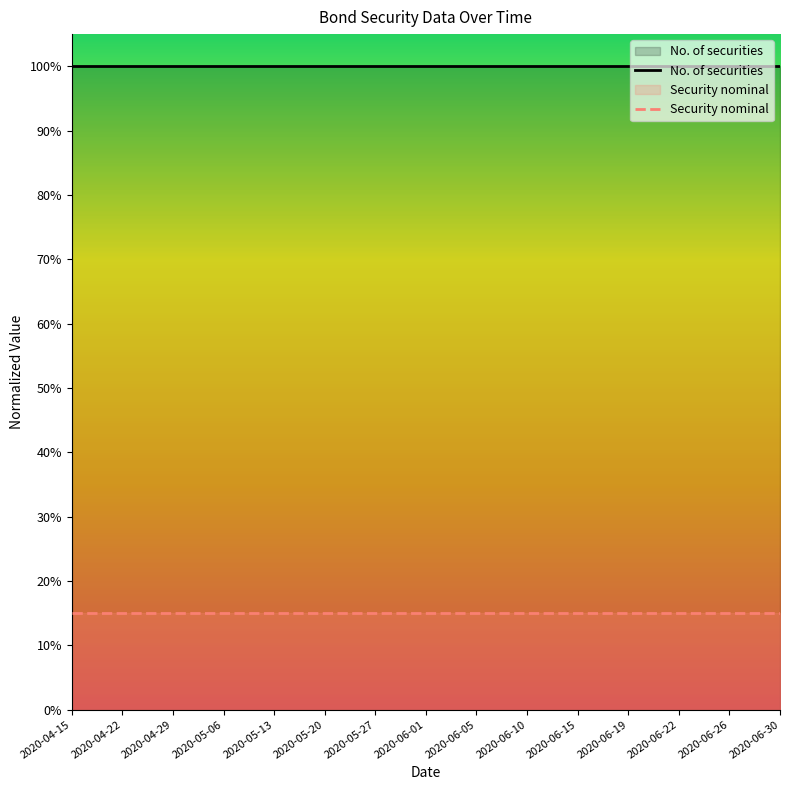

Which series has the largest total across all categories?

No. of securities